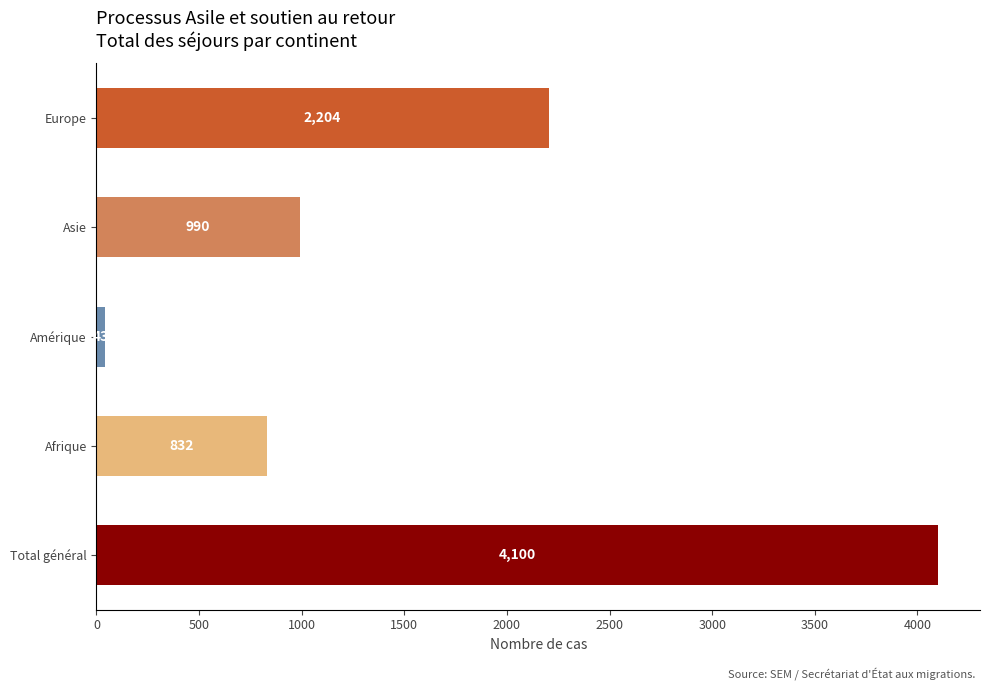

What is the sum of all values?

8169